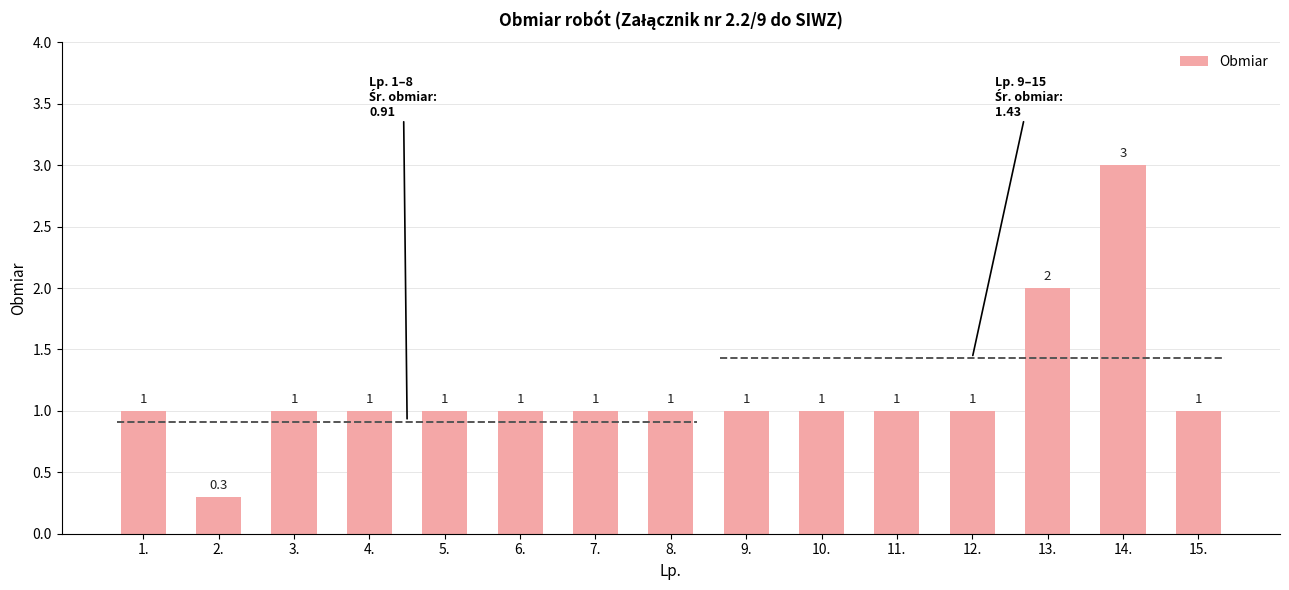

At which label is the value closest to 1?

1.